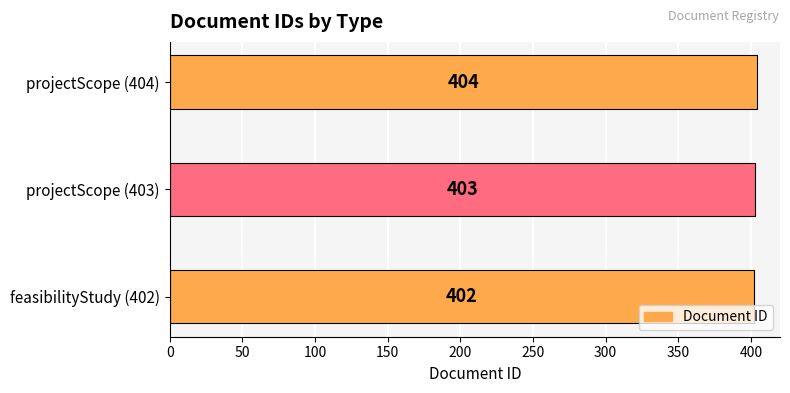

Rank the categories by value from highest to lowest.

projectScope (404), projectScope (403), feasibilityStudy (402)